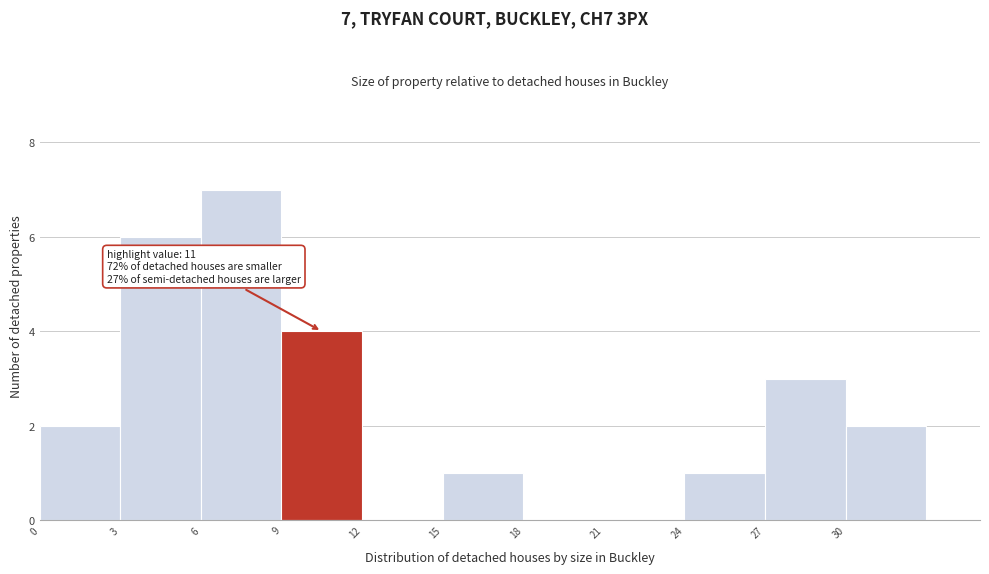

Which range on the x-axis has the tallest bar?

6 to 9